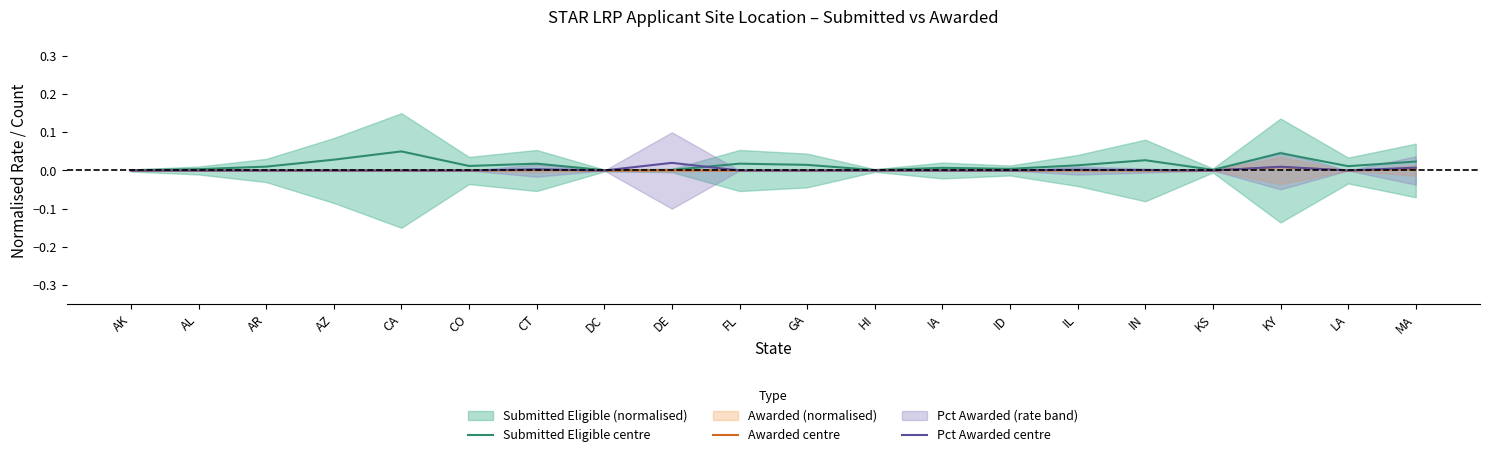

Reading right to left, what are all the values shown in this chart?

Submitted Eligible centre: MA=0.0	LA=0.0	KY=0.0	KS=0.0	IN=0.0	IL=0.0	ID=0.0	IA=0.0	HI=0.0	GA=0.0	FL=0.0	DE=0.0	DC=0.0	CT=0.0	CO=0.0	CA=0.1	AZ=0.0	AR=0.0	AL=0.0	AK=0.0
Awarded centre: MA=0.0	LA=0.0	KY=0.0	KS=0.0	IN=0.0	IL=0.0	ID=0.0	IA=0.0	HI=0.0	GA=0.0	FL=0.0	DE=0.0	DC=0.0	CT=0.0	CO=0.0	CA=0.0	AZ=0.0	AR=0.0	AL=0.0	AK=0.0
Pct Awarded centre: MA=0.0	LA=0.0	KY=0.0	KS=0.0	IN=0.0	IL=0.0	ID=0.0	IA=0.0	HI=0.0	GA=0.0	FL=0.0	DE=0.0	DC=0.0	CT=0.0	CO=0.0	CA=0.0	AZ=0.0	AR=0.0	AL=0.0	AK=0.0